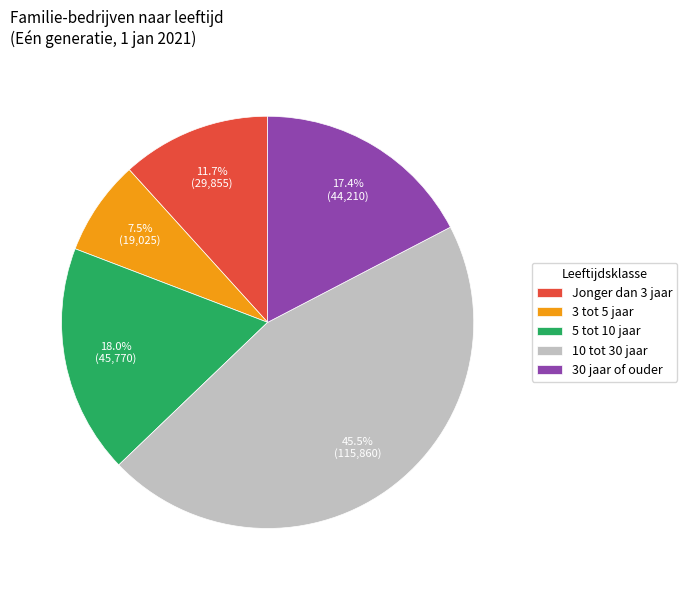

Which has a higher value, 10 tot 30 jaar or 5 tot 10 jaar?

10 tot 30 jaar